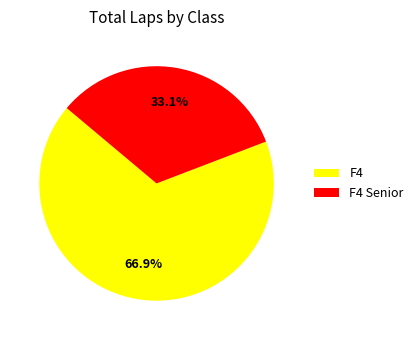

What is the ratio of the value at F4 Senior to the value at F4?

0.5